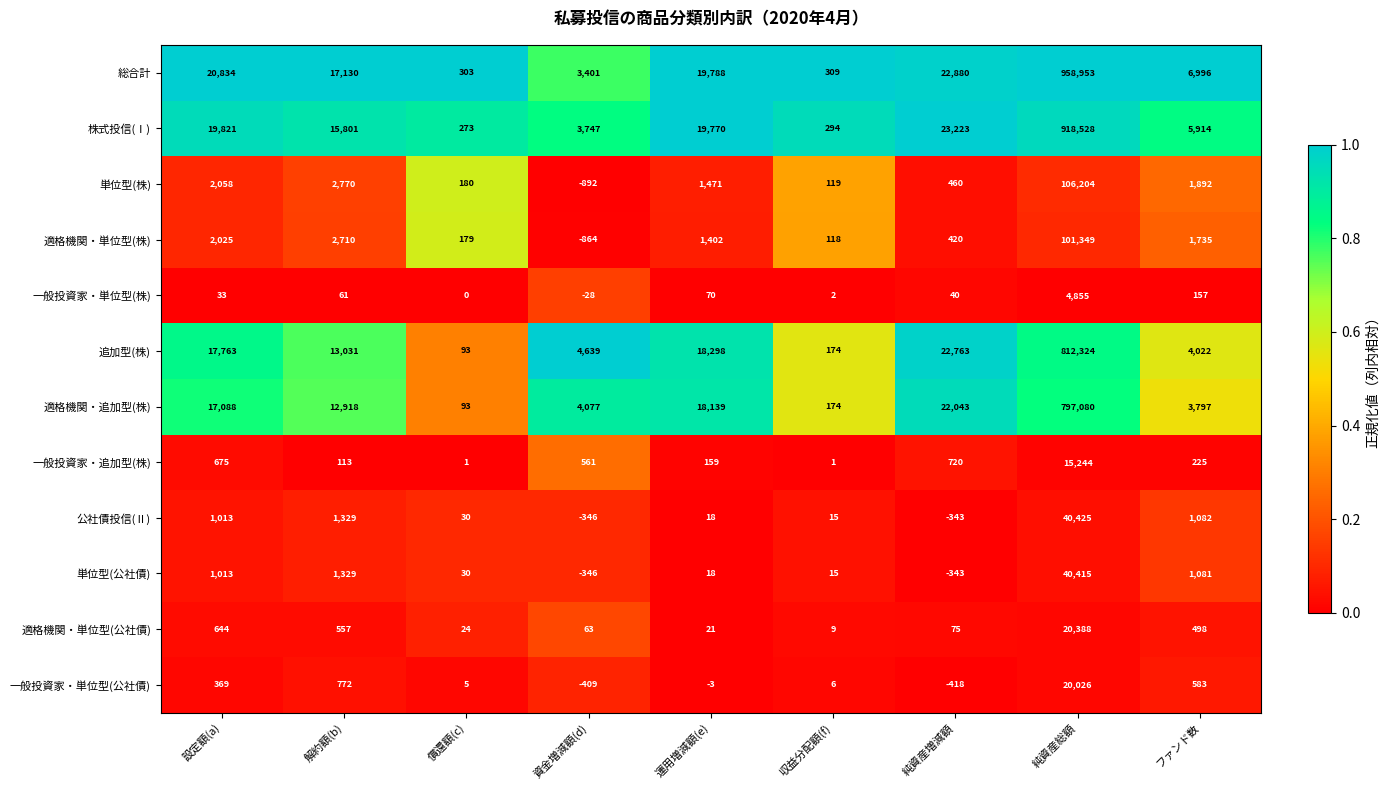

Rank the categories by 公社債投信(Ⅱ) value from highest to lowest.

純資産総額, 解約額(b), ファンド数, 設定額(a), 償還額(c), 運用増減額(e), 収益分配額(f), 純資産増減額, 資金増減額(d)